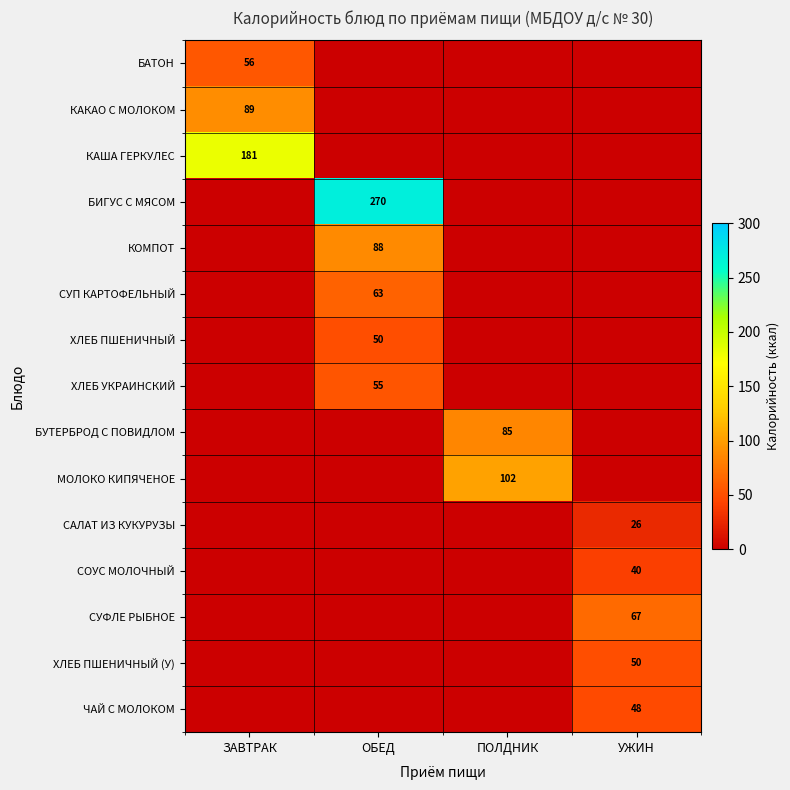

True or false: СОУС МОЛОЧНЫЙ has a value of 40 at УЖИН.

True